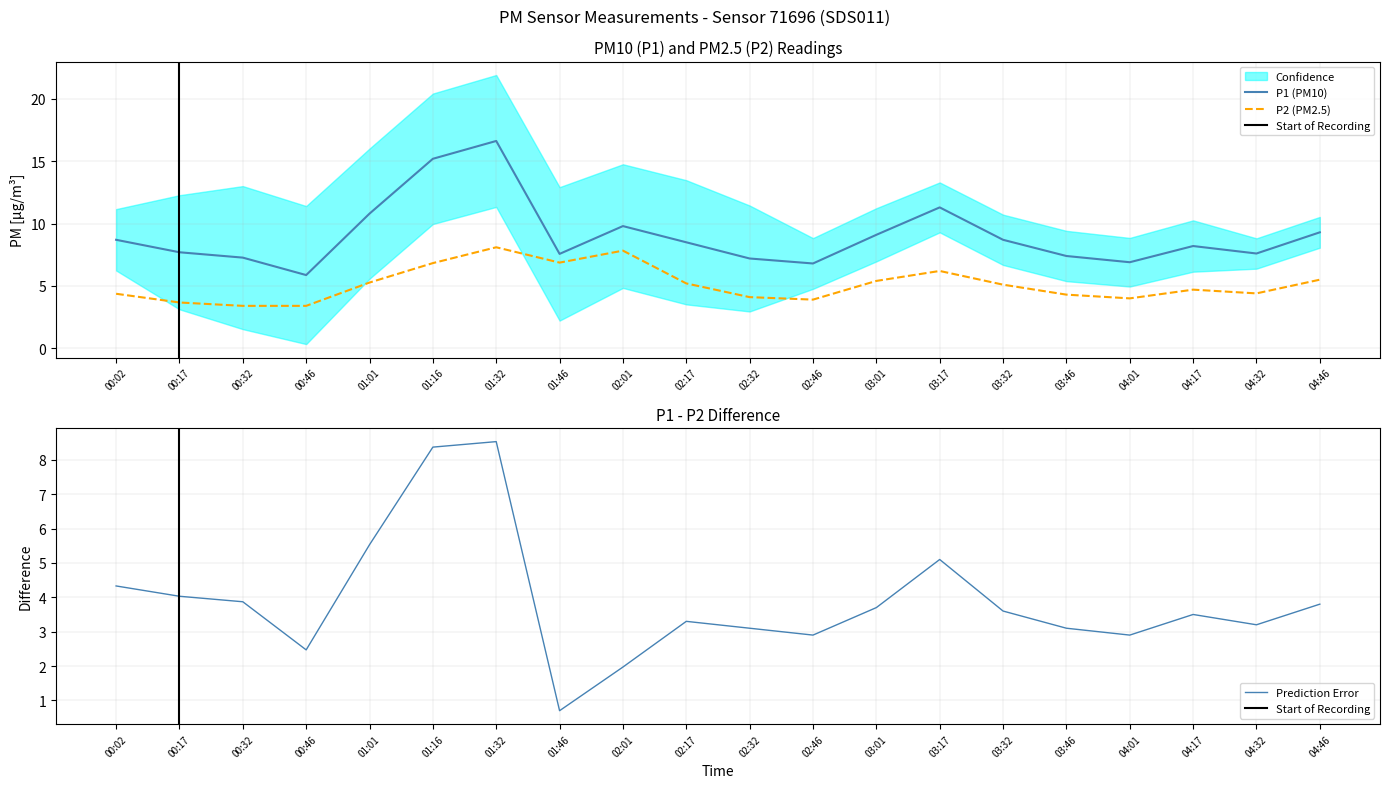

What is the average value of the P2 series?

5.1